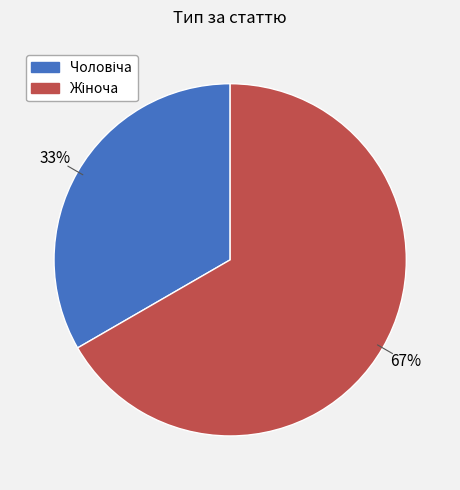

To the nearest percent, what is the average slice percentage?

50%